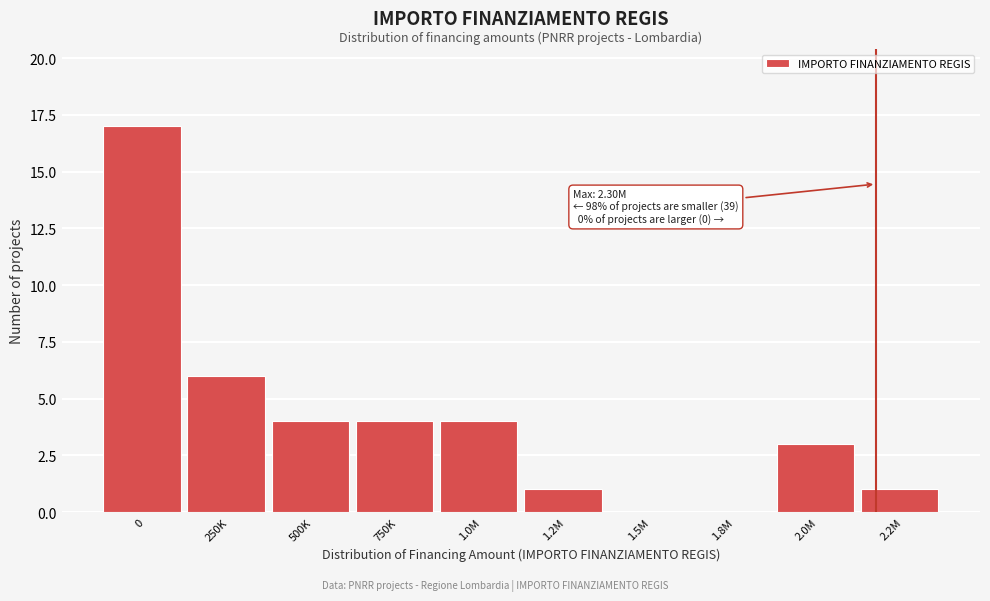

What is the change in value from 0 to 1.0M?

-13